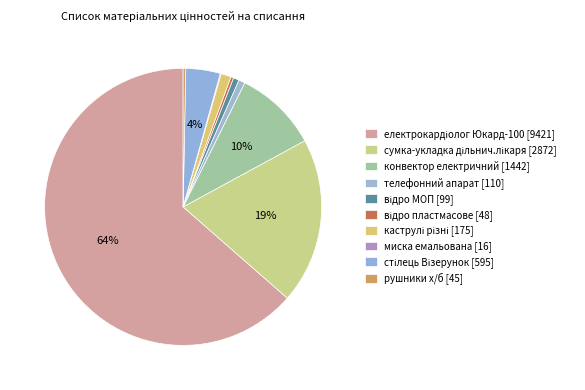

Between відро МОП and конвектор електричний, which is larger?

конвектор електричний